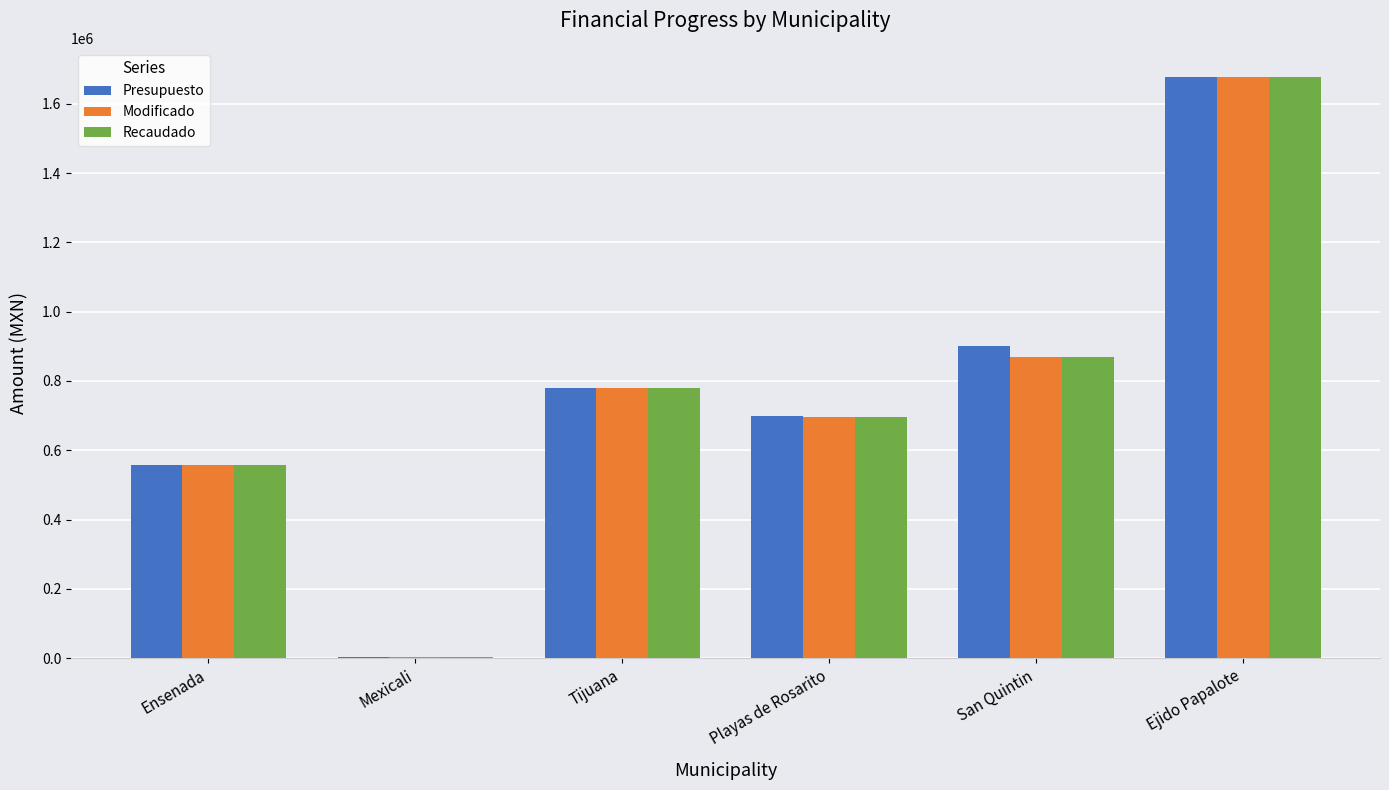

What is the sum of all Presupuesto values?

4620685.9